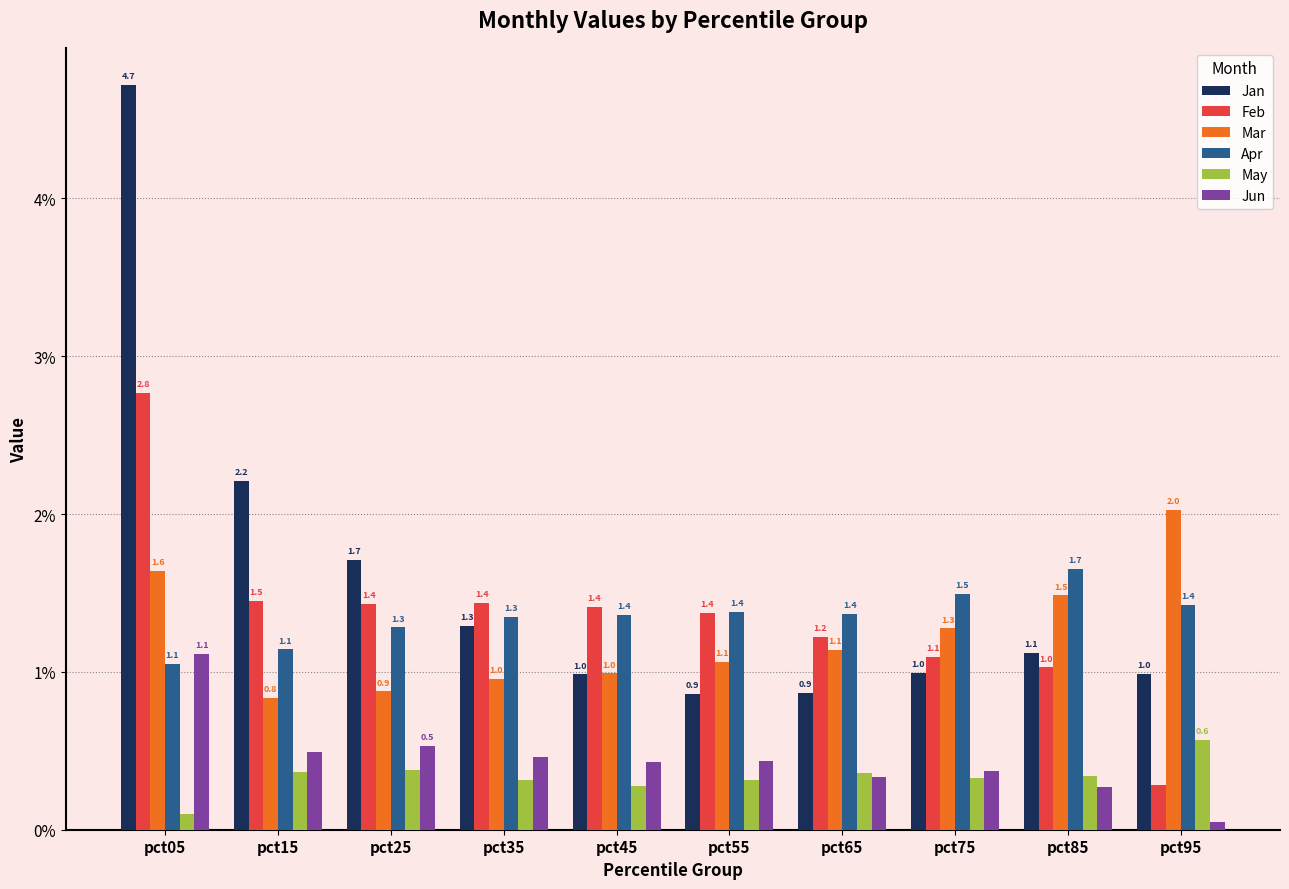

List the series in order of their peak value, highest first.

Jan, Feb, Mar, Apr, Jun, May